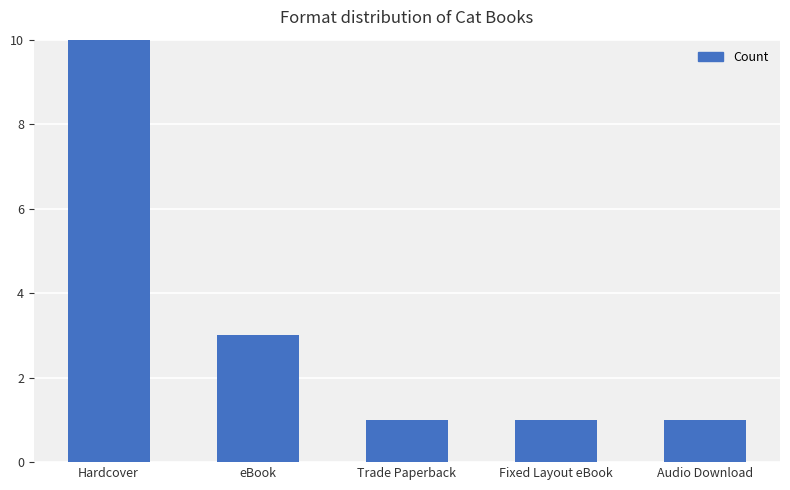

Rank the categories by value from highest to lowest.

Hardcover, eBook, Trade Paperback, Fixed Layout eBook, Audio Download